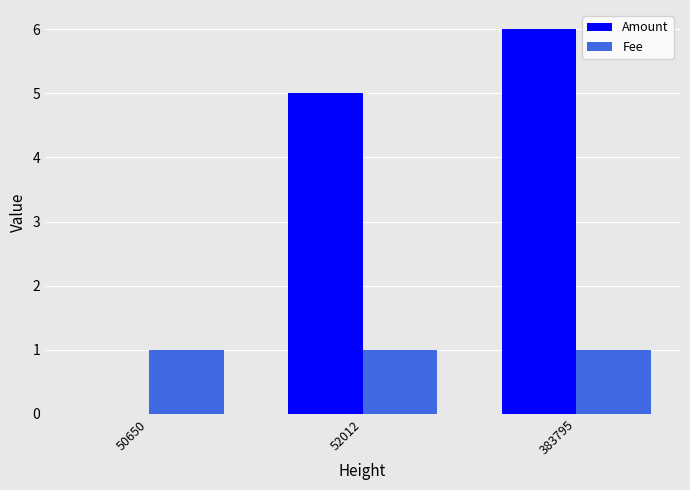

The value of Fee at 50650 is 1. True or false?

True